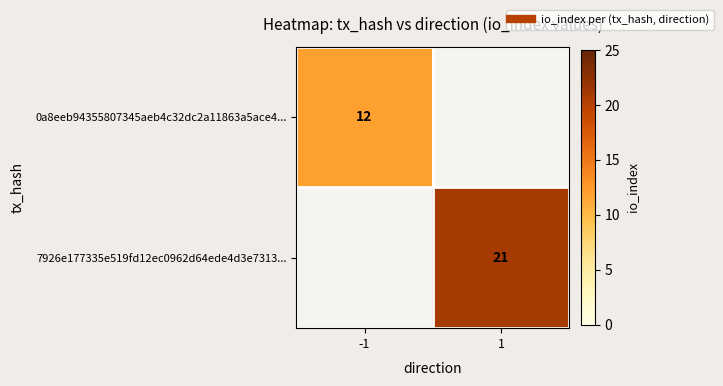

How many values in 0a8eeb94355807345aeb4c32dc2a11863a5ace4... are above zero?

1